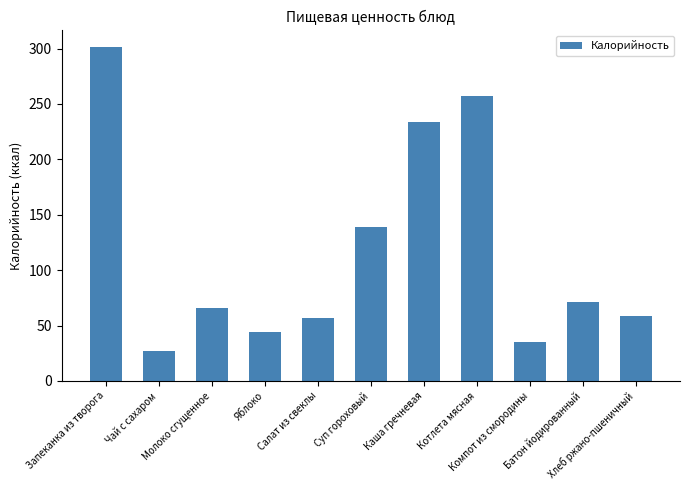

True or false: the data shows 44.4 at Яблоко.

True